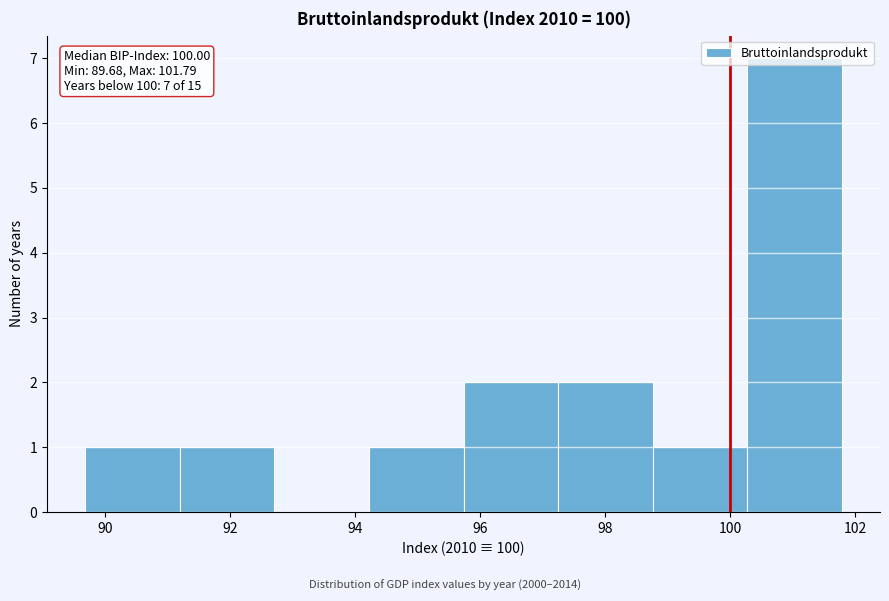

Over which range of the x-axis is the bar tallest?

100.2 to 101.8